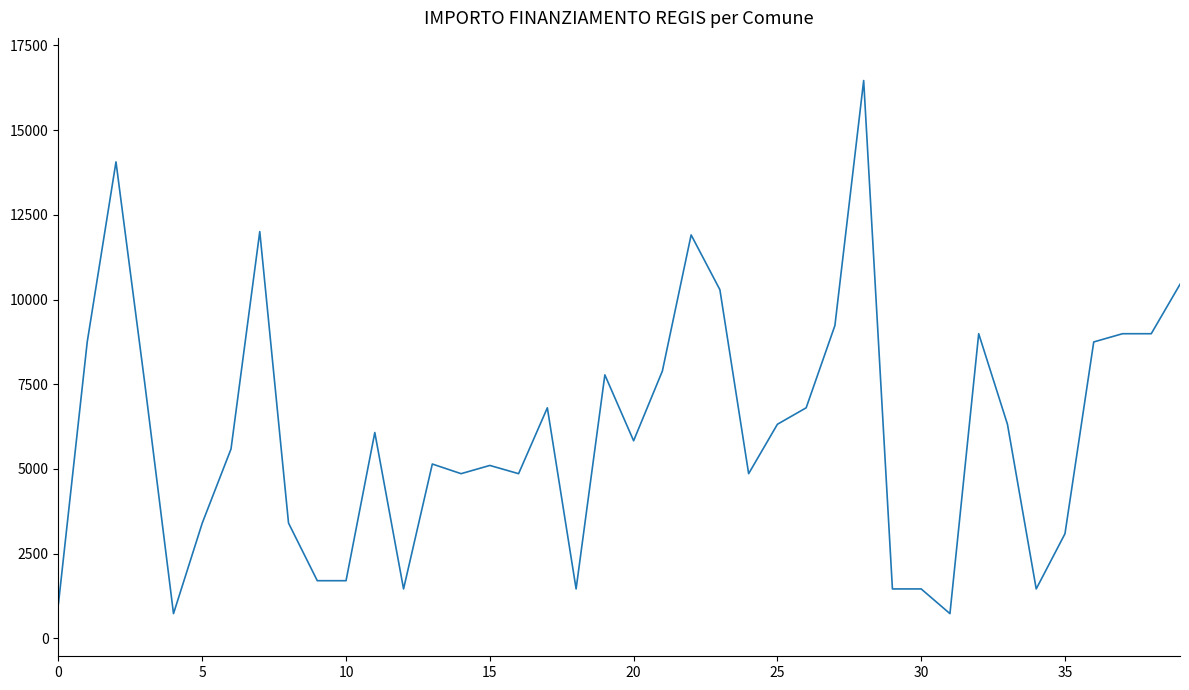

What is the difference between the maximum and minimum values?

15735